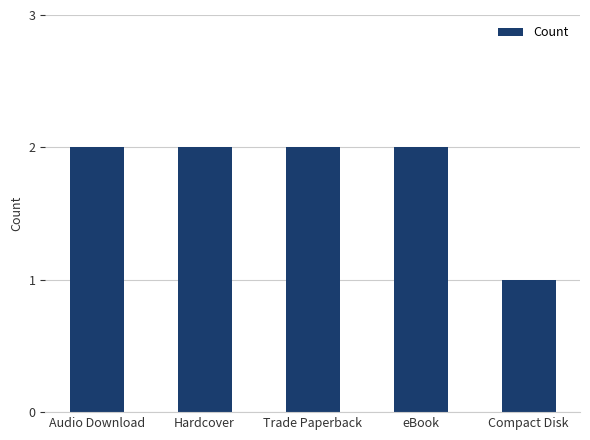

Approximately how many times larger is the value at Audio Download compared to eBook?

1.0